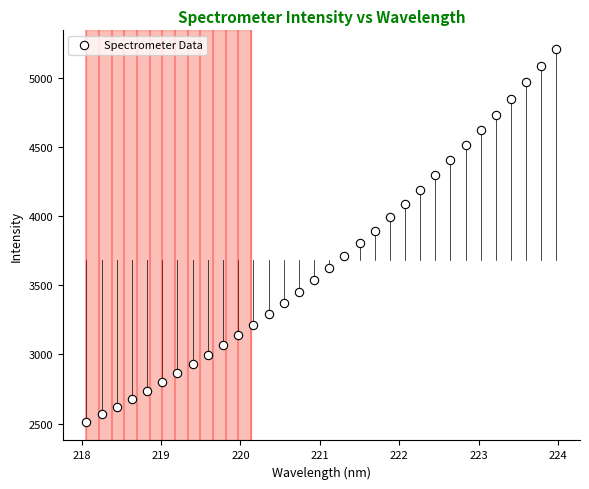

What is the range of X values (max minus min)?

5.9